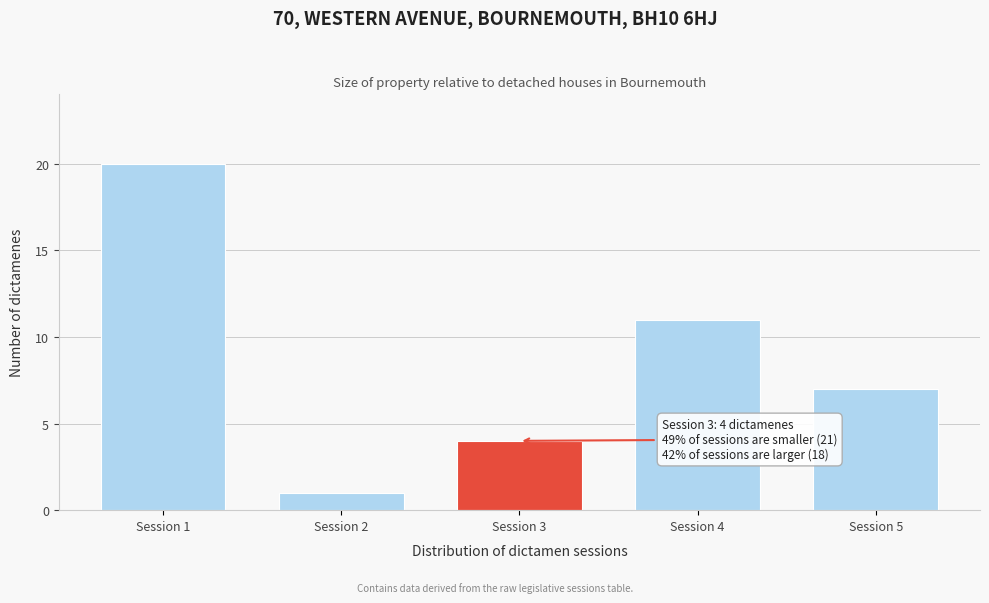

Reading right to left, extract all data points from this chart.

Session 5=7	Session 4=11	Session 3=4	Session 2=1	Session 1=20